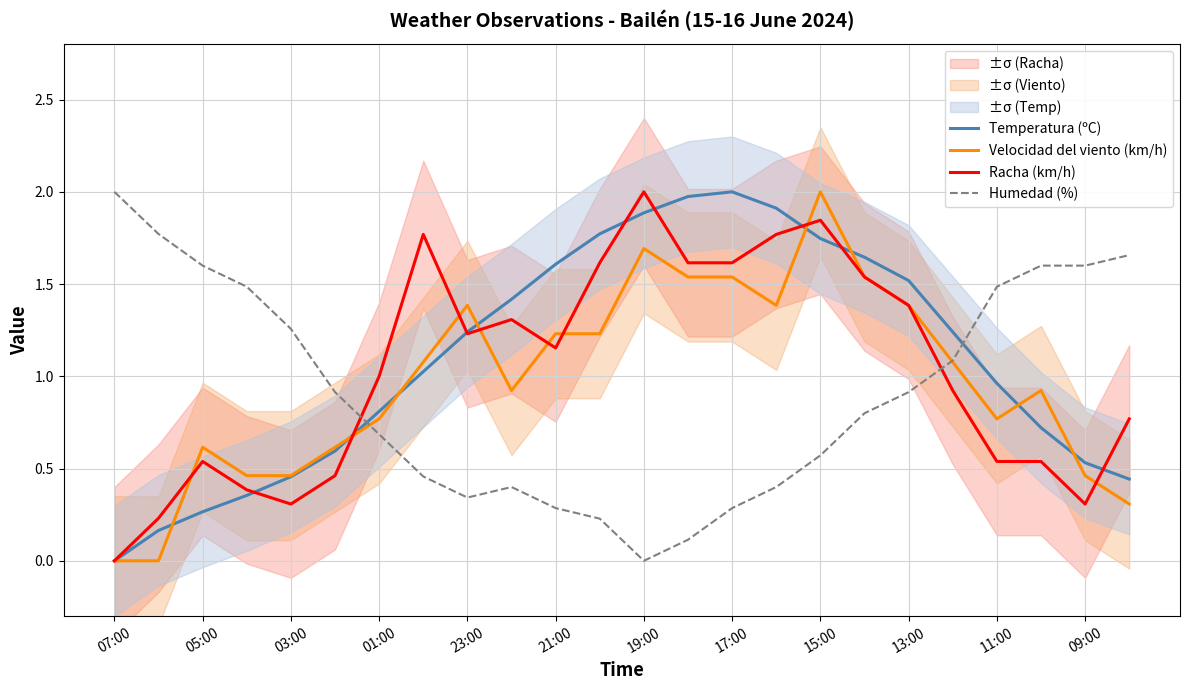

At how many categories does at least one series exceed 0?

24